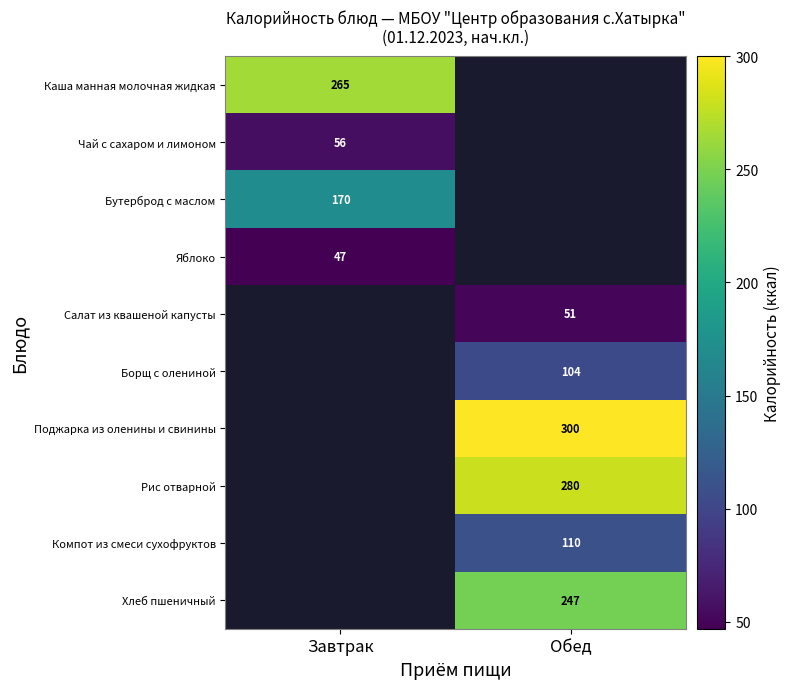

Is it true that Рис отварной equals 280 at Обед?

True